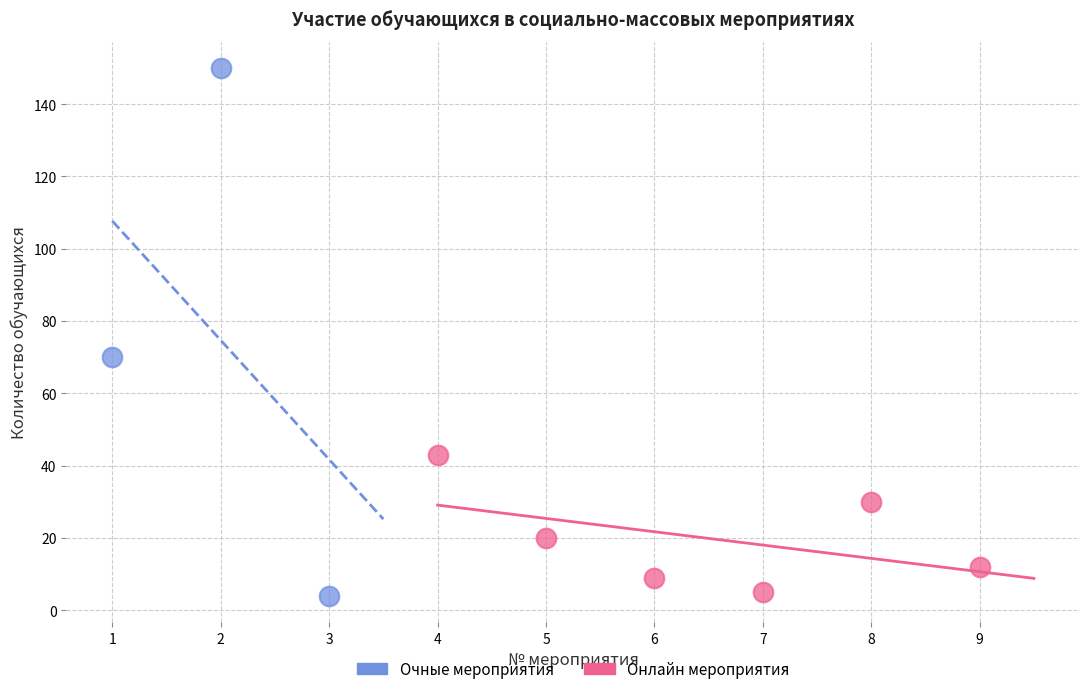

Which series reaches the maximum Y coordinate?

Очные мероприятия